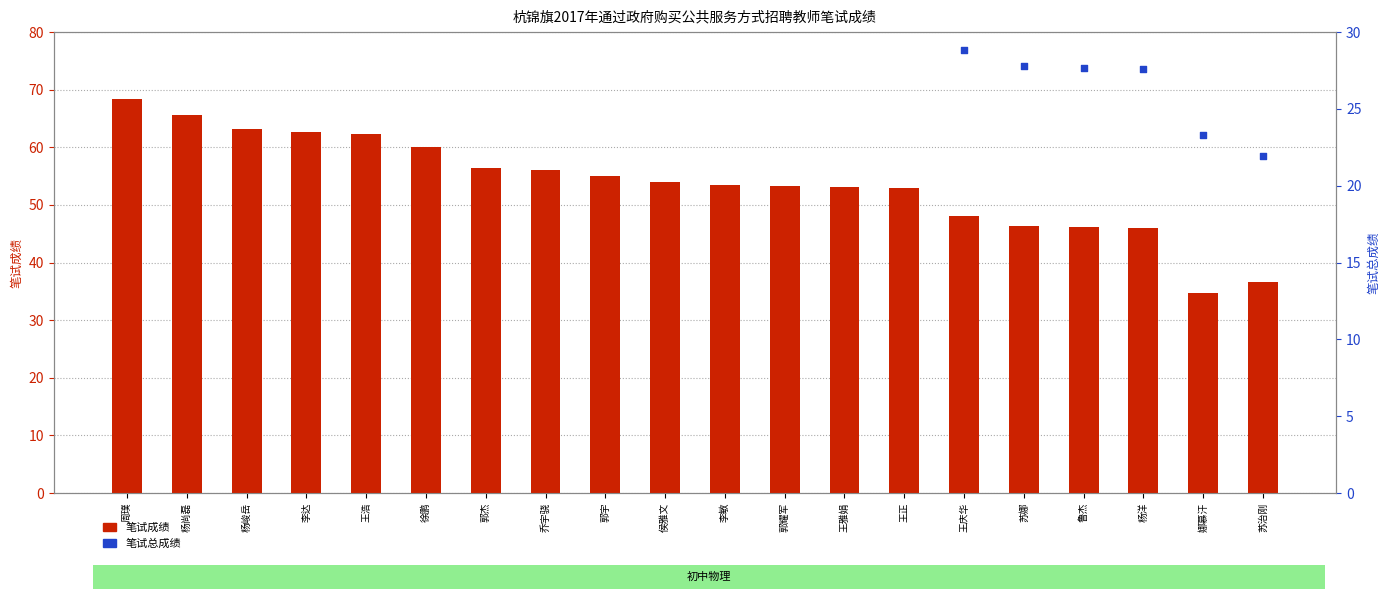

Which series has the largest Y range (max minus min)?

笔试成绩